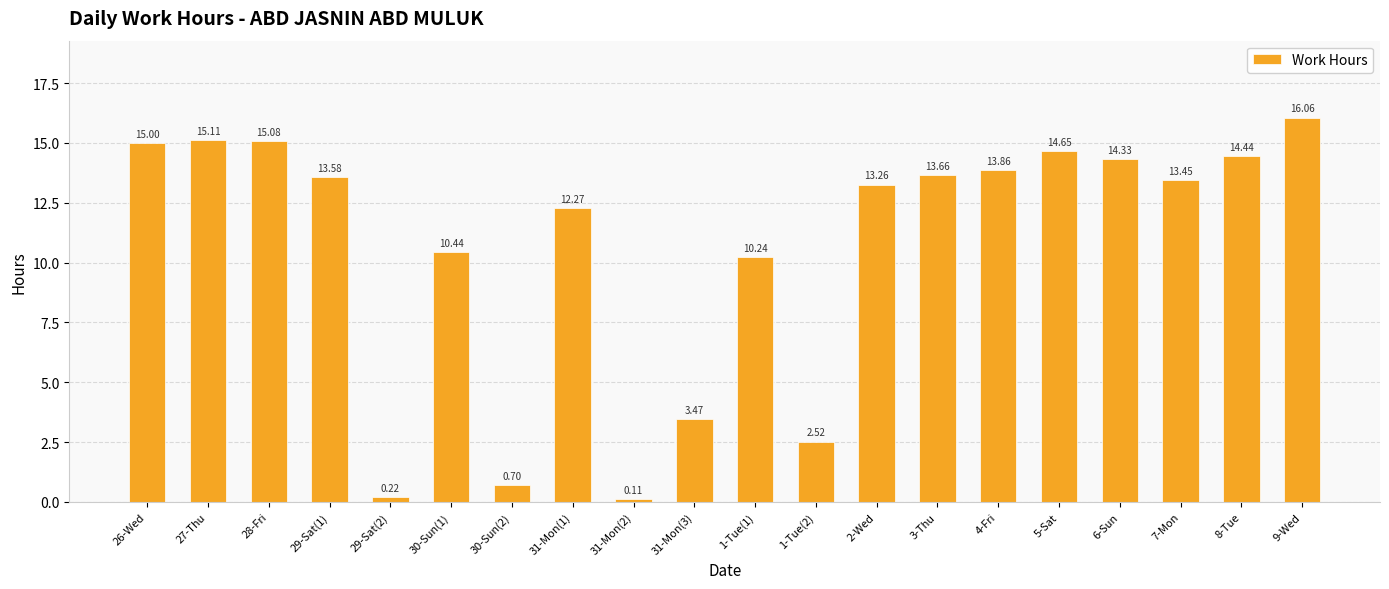

List the labels in order of value, smallest first.

31-Mon(2), 29-Sat(2), 30-Sun(2), 1-Tue(2), 31-Mon(3), 1-Tue(1), 30-Sun(1), 31-Mon(1), 2-Wed, 7-Mon, 29-Sat(1), 3-Thu, 4-Fri, 6-Sun, 8-Tue, 5-Sat, 26-Wed, 28-Fri, 27-Thu, 9-Wed